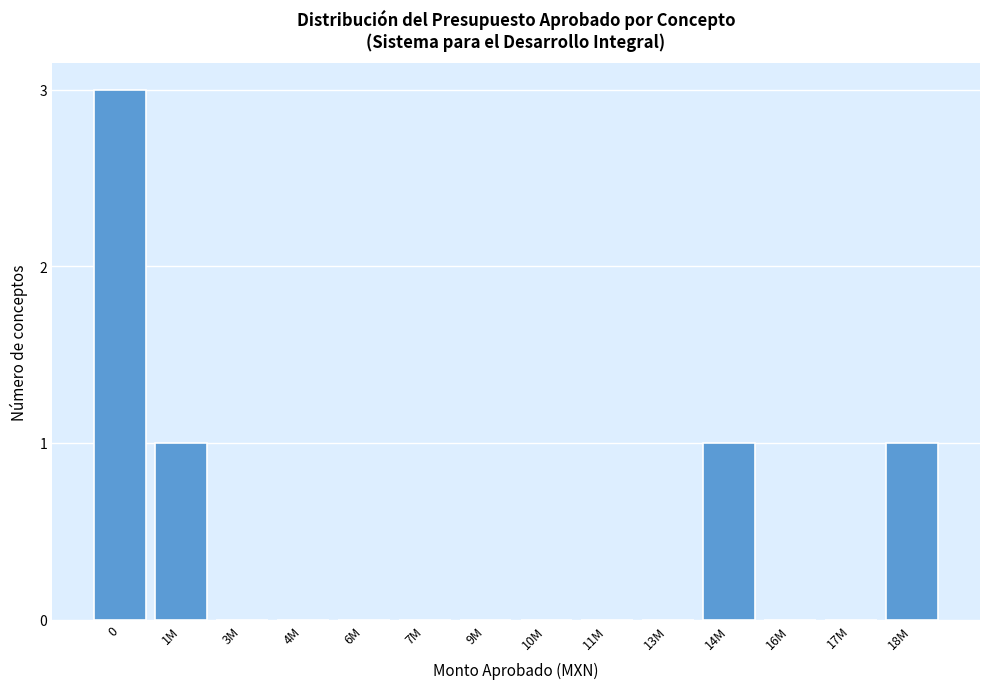

Reading left to right, what are all the values shown in this chart?

0=3	1M=1	3M=0	4M=0	6M=0	7M=0	9M=0	10M=0	11M=0	13M=0	14M=1	16M=0	17M=0	18M=1